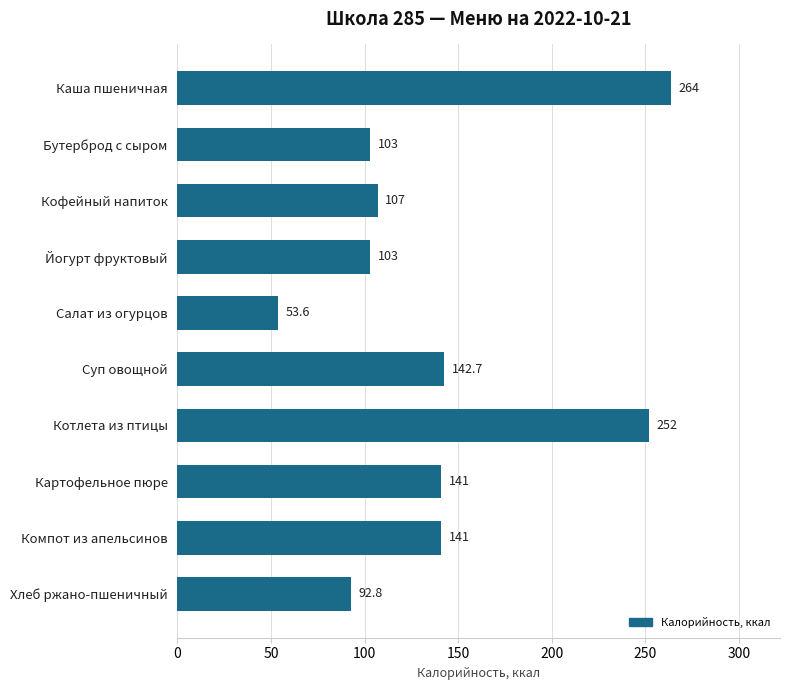

How many bars are there in total?

10